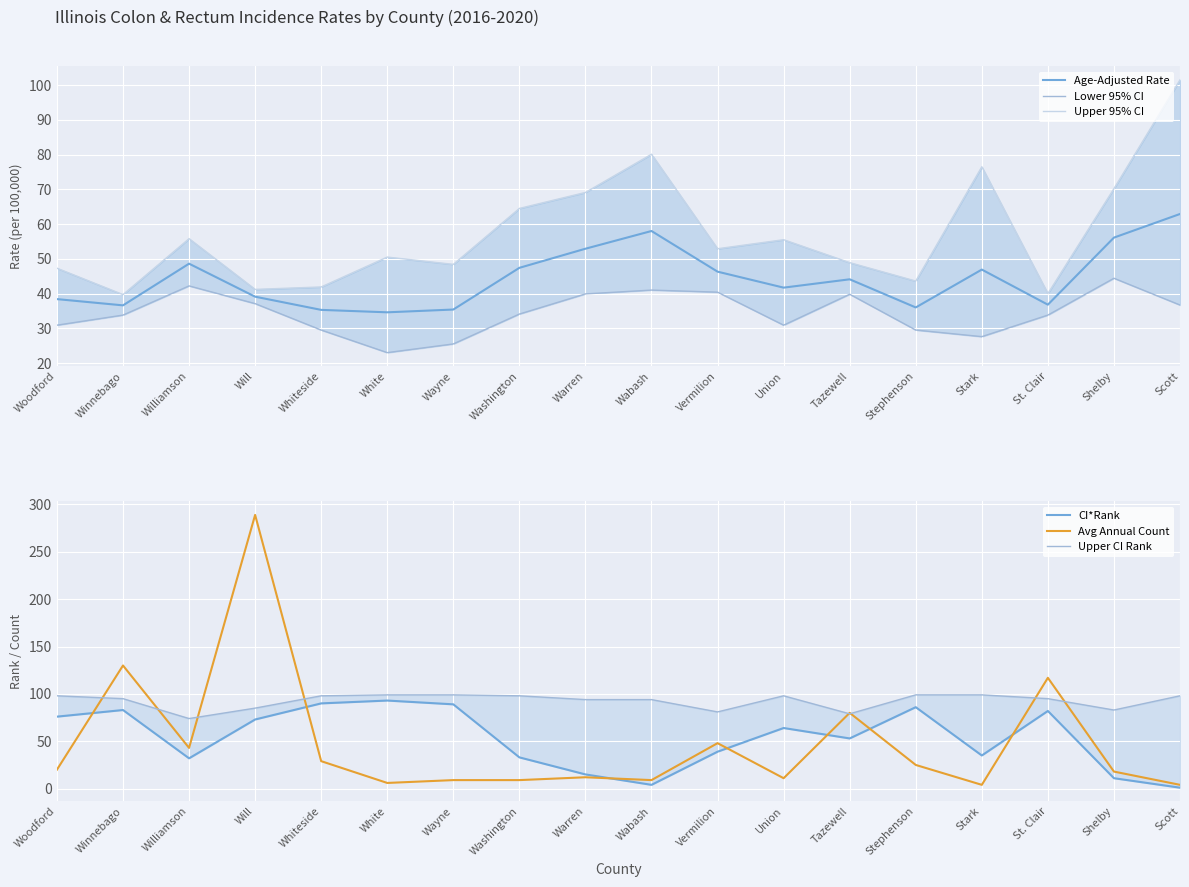

How many lines are shown in the chart?

6